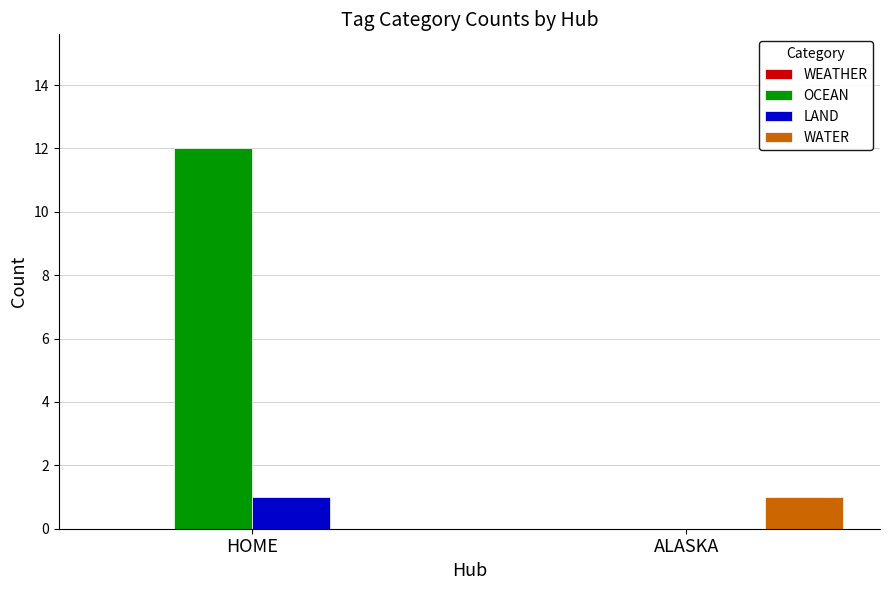

Between HOME and ALASKA, which series saw the biggest shift?

OCEAN